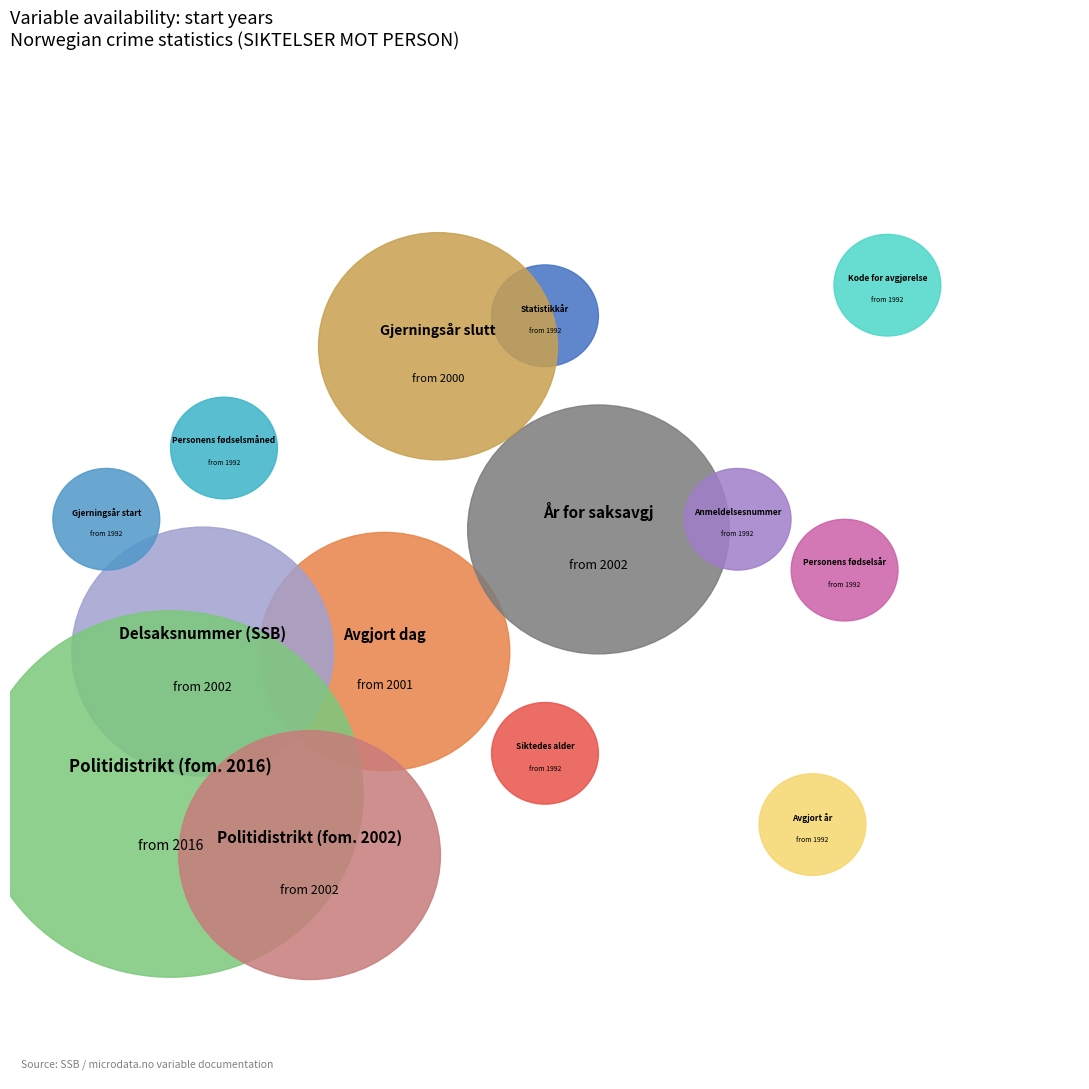

Rank the categories by value from lowest to highest.

Statistikkår, Siktedes alder, Personens fødselsår, Personens fødselsmåned, Kode for avgjørelse, Avgjort år, Anmeldelsesnummer, Gjerningsår start, Gjerningsår slutt, Avgjort dag, År for saksavgj, Delsaksnummer (SSB), Politidistrikt (fom. 2002), Politidistrikt (fom. 2016)